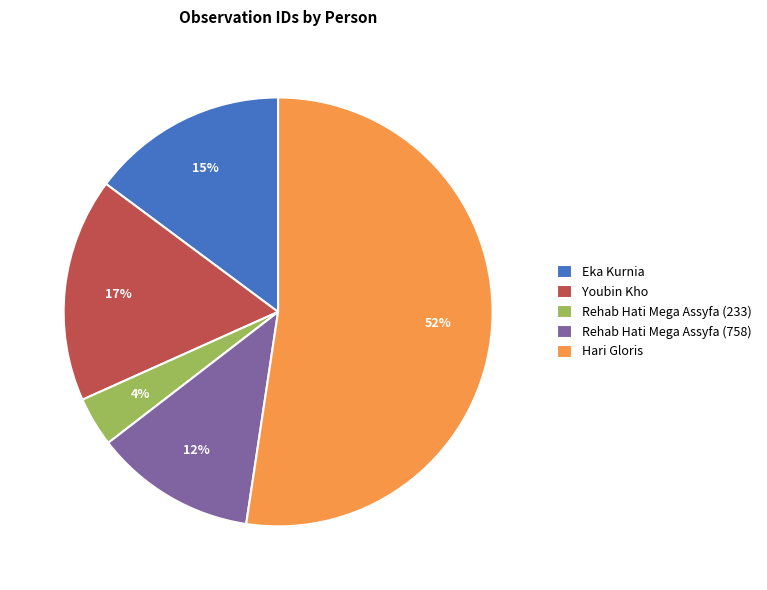

To the nearest percent, what is the combined percentage of Eka Kurnia and Rehab Hati Mega Assyfa (758)?

27%